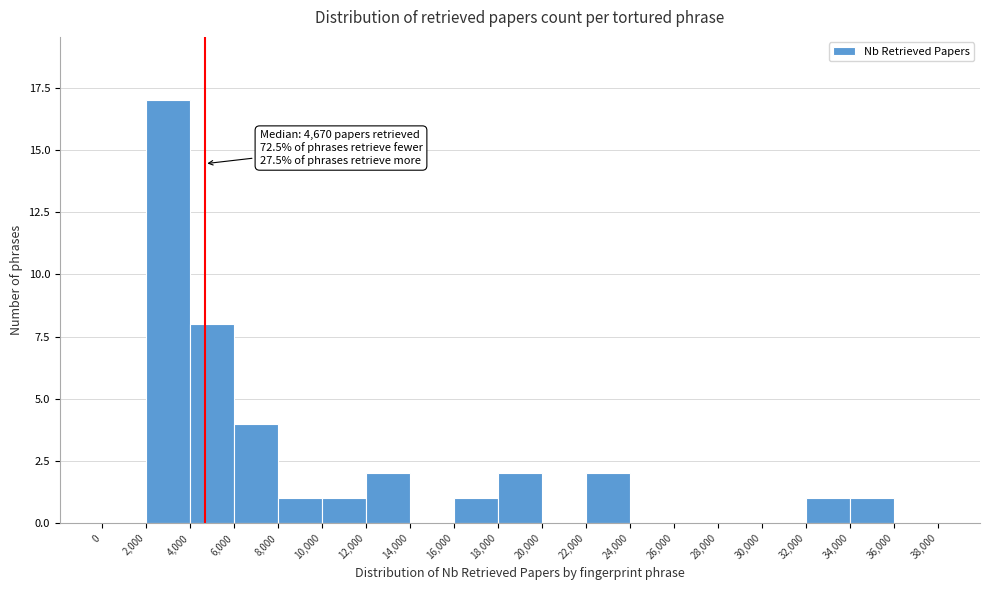

Over which range of the x-axis is the bar tallest?

2,000 to 4,000